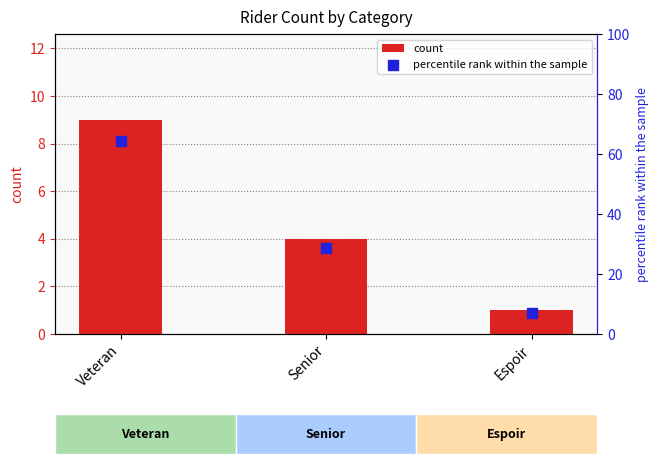

At how many categories does at least one series exceed 52?

1